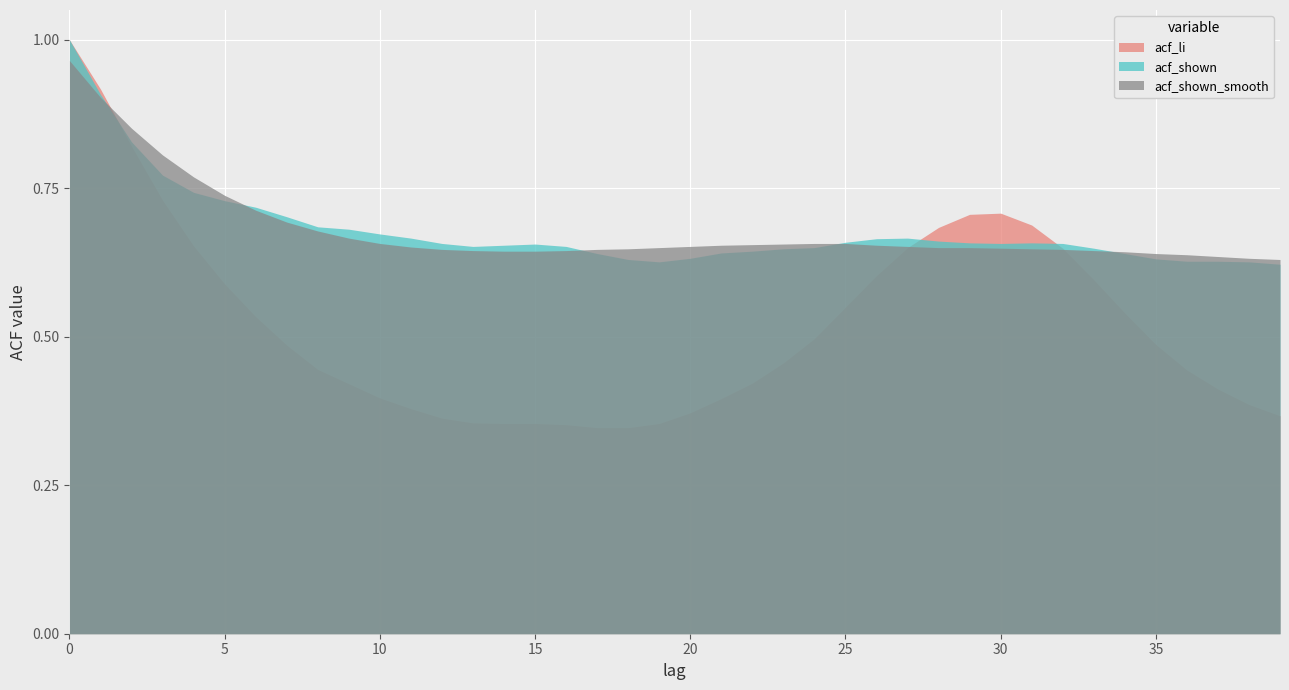

At which label is acf_shown closest to 0?

39